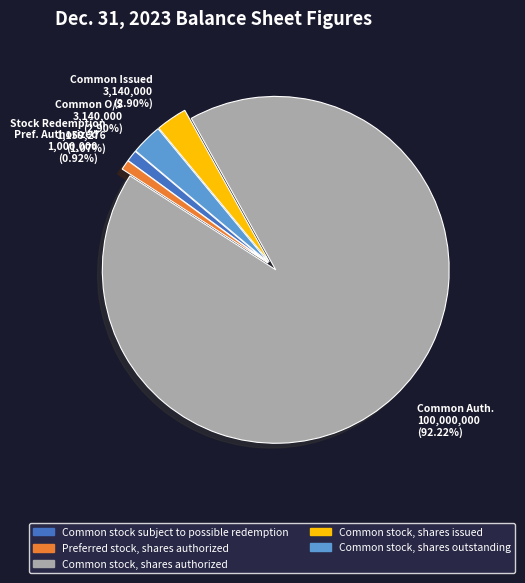

To the nearest percent, what is the difference between the Common stock, shares authorized and Common stock, shares issued slice percentages?

89%